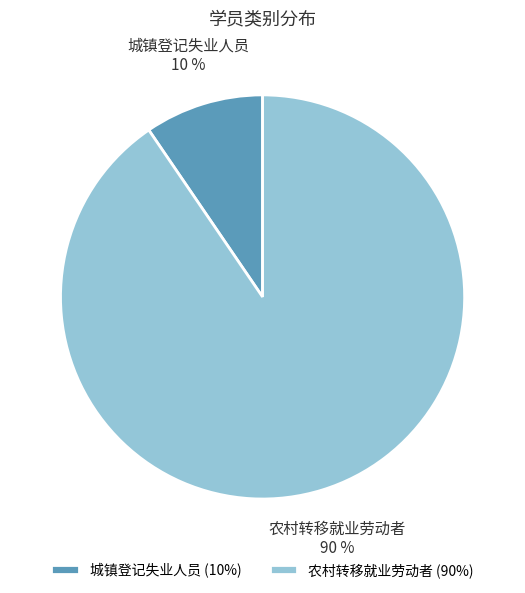

To the nearest percent, what is the average slice percentage?

50%